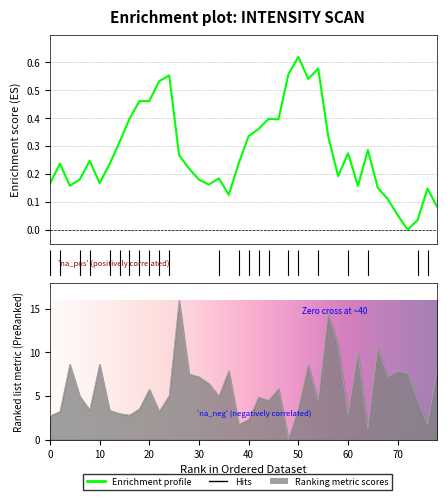

What is the label of the 38th point from the right?

20